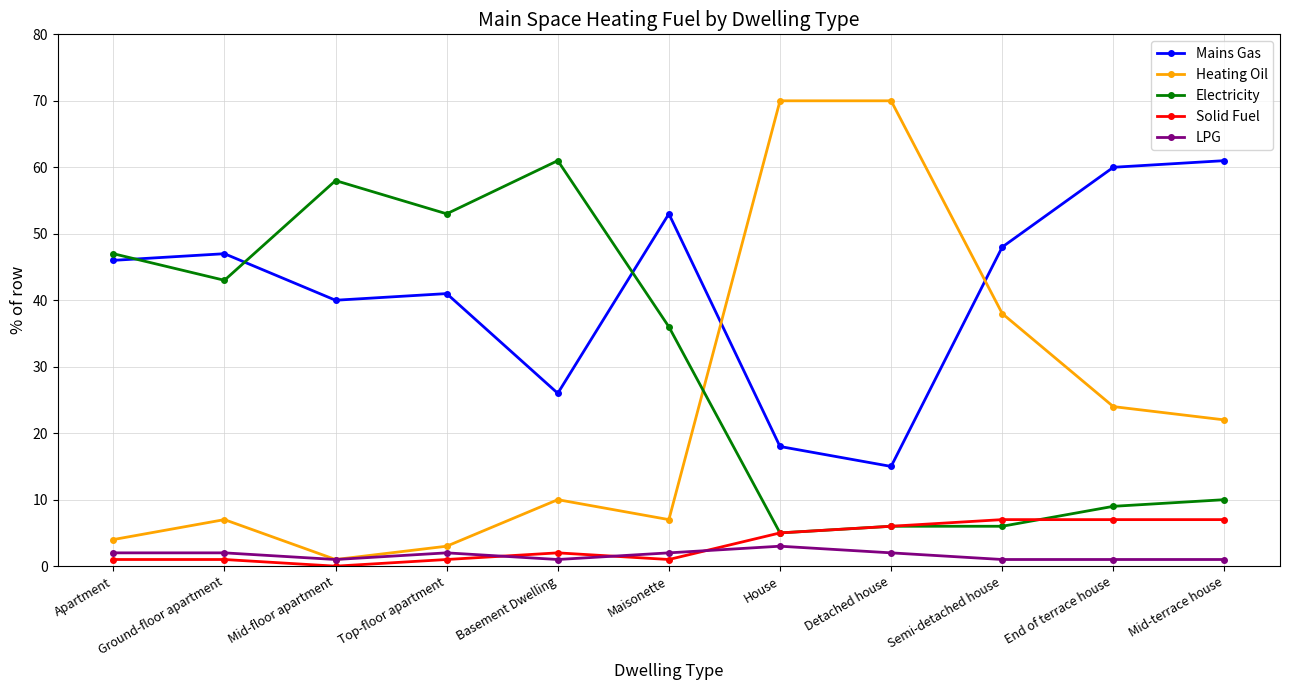

Where is the first local minimum for Heating Oil?

Mid-floor apartment